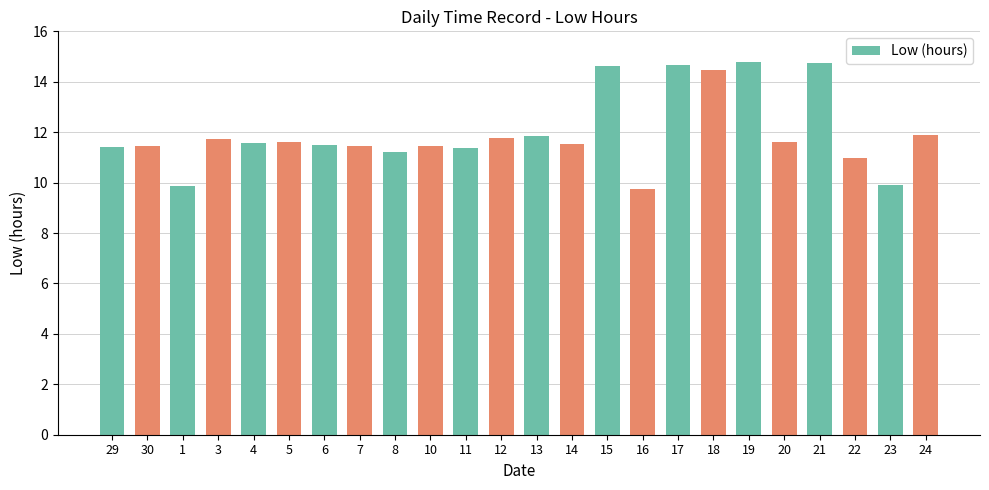

Does the chart contain any negative values?

No